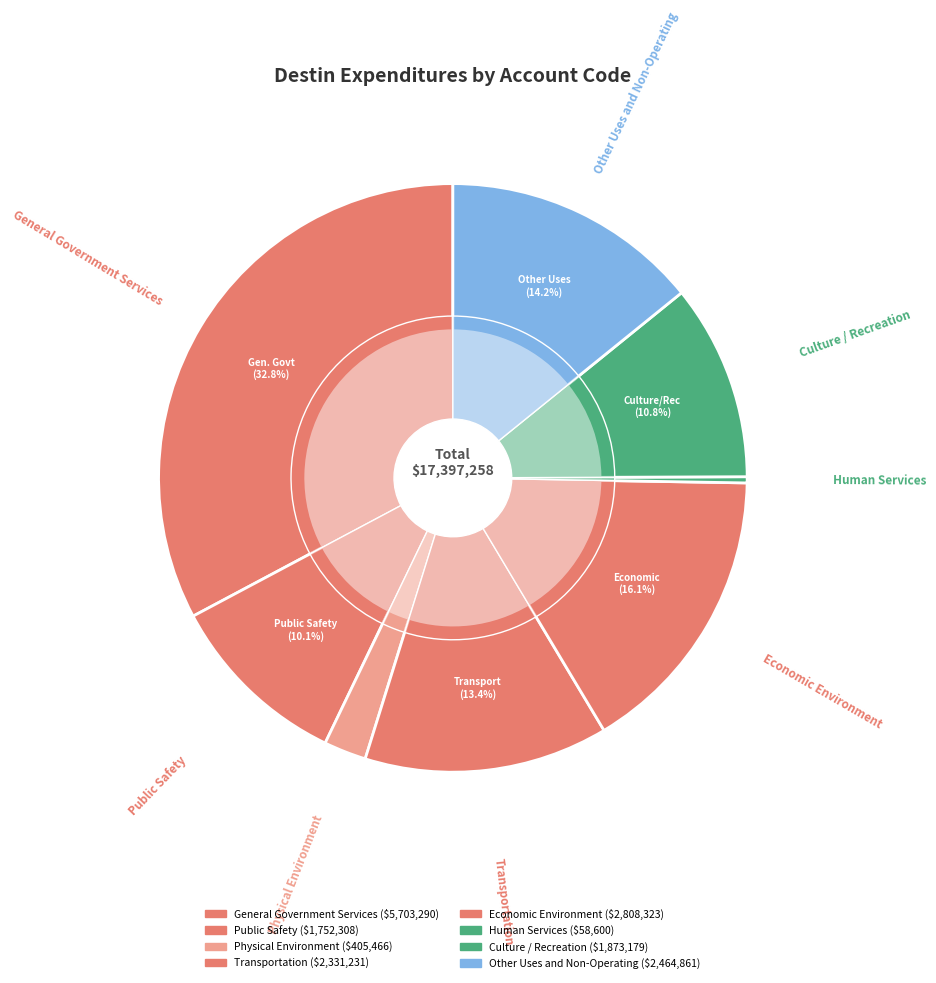

Which slice is the smallest?

Human Services